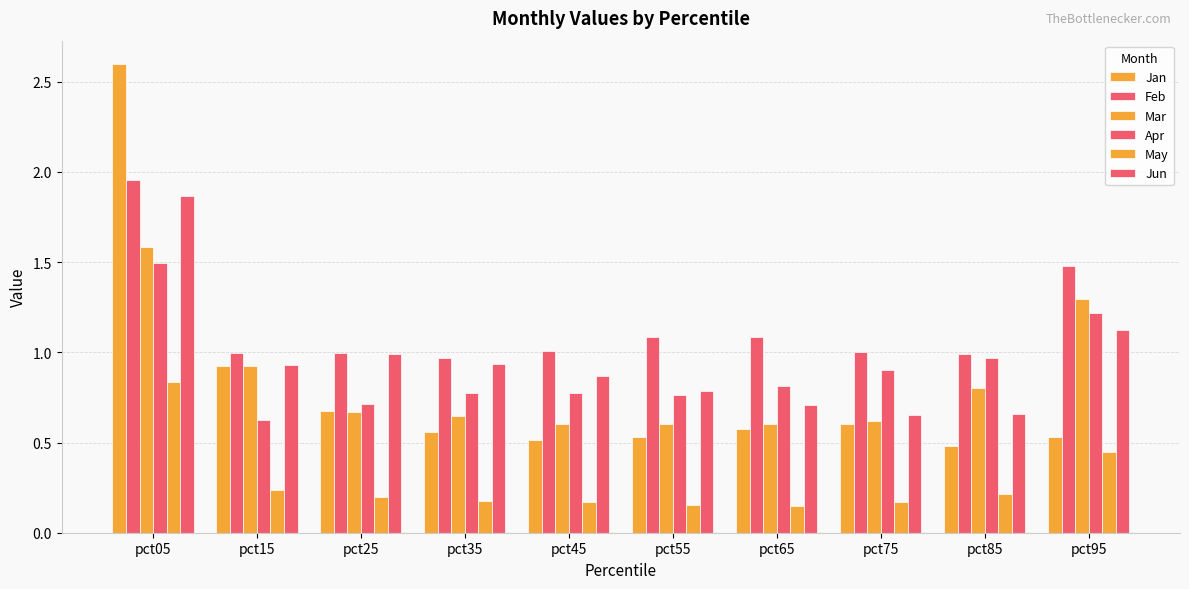

What is the value of the Feb bar at the 10th from the left?

1.5